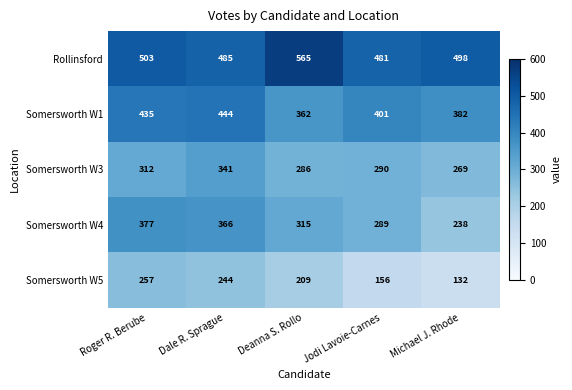

Reading left to right, extract all data points from this chart.

Rollinsford: Roger R. Berube=503	Dale R. Sprague=485	Deanna S. Rollo=565	Jodi Lavoie-Carnes=481	Michael J. Rhode=498
Somersworth W1: Roger R. Berube=435	Dale R. Sprague=444	Deanna S. Rollo=362	Jodi Lavoie-Carnes=401	Michael J. Rhode=382
Somersworth W3: Roger R. Berube=312	Dale R. Sprague=341	Deanna S. Rollo=286	Jodi Lavoie-Carnes=290	Michael J. Rhode=269
Somersworth W4: Roger R. Berube=377	Dale R. Sprague=366	Deanna S. Rollo=315	Jodi Lavoie-Carnes=289	Michael J. Rhode=238
Somersworth W5: Roger R. Berube=257	Dale R. Sprague=244	Deanna S. Rollo=209	Jodi Lavoie-Carnes=156	Michael J. Rhode=132